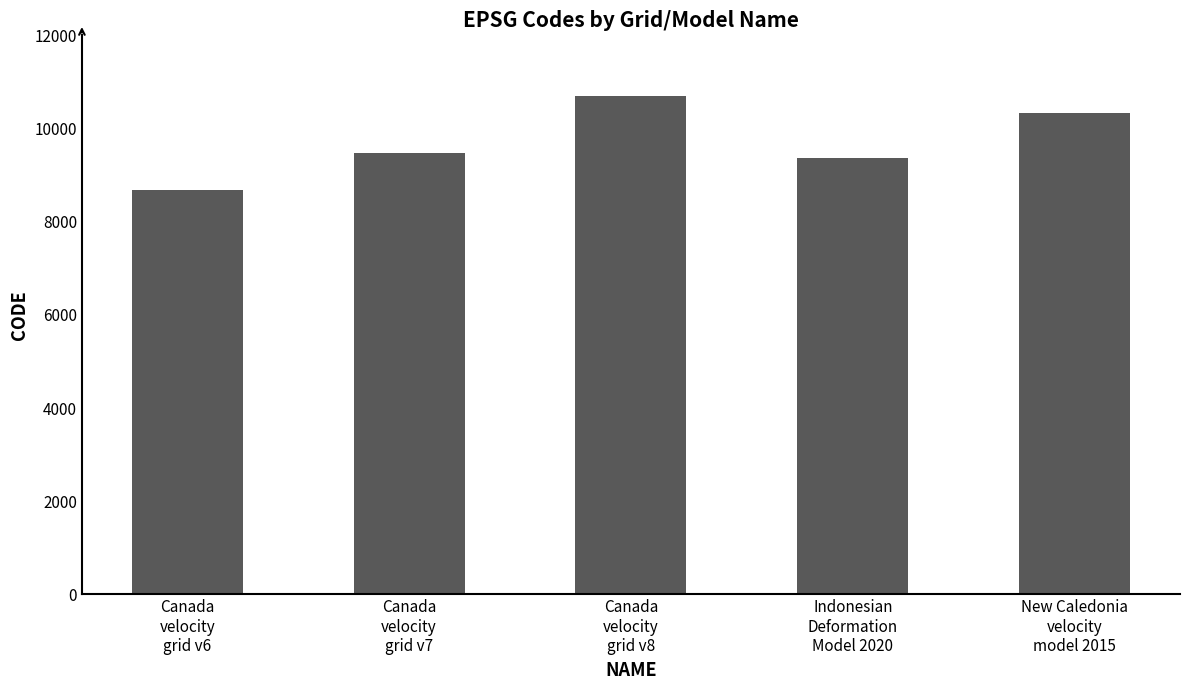

What is the difference between the maximum and minimum values?

2031